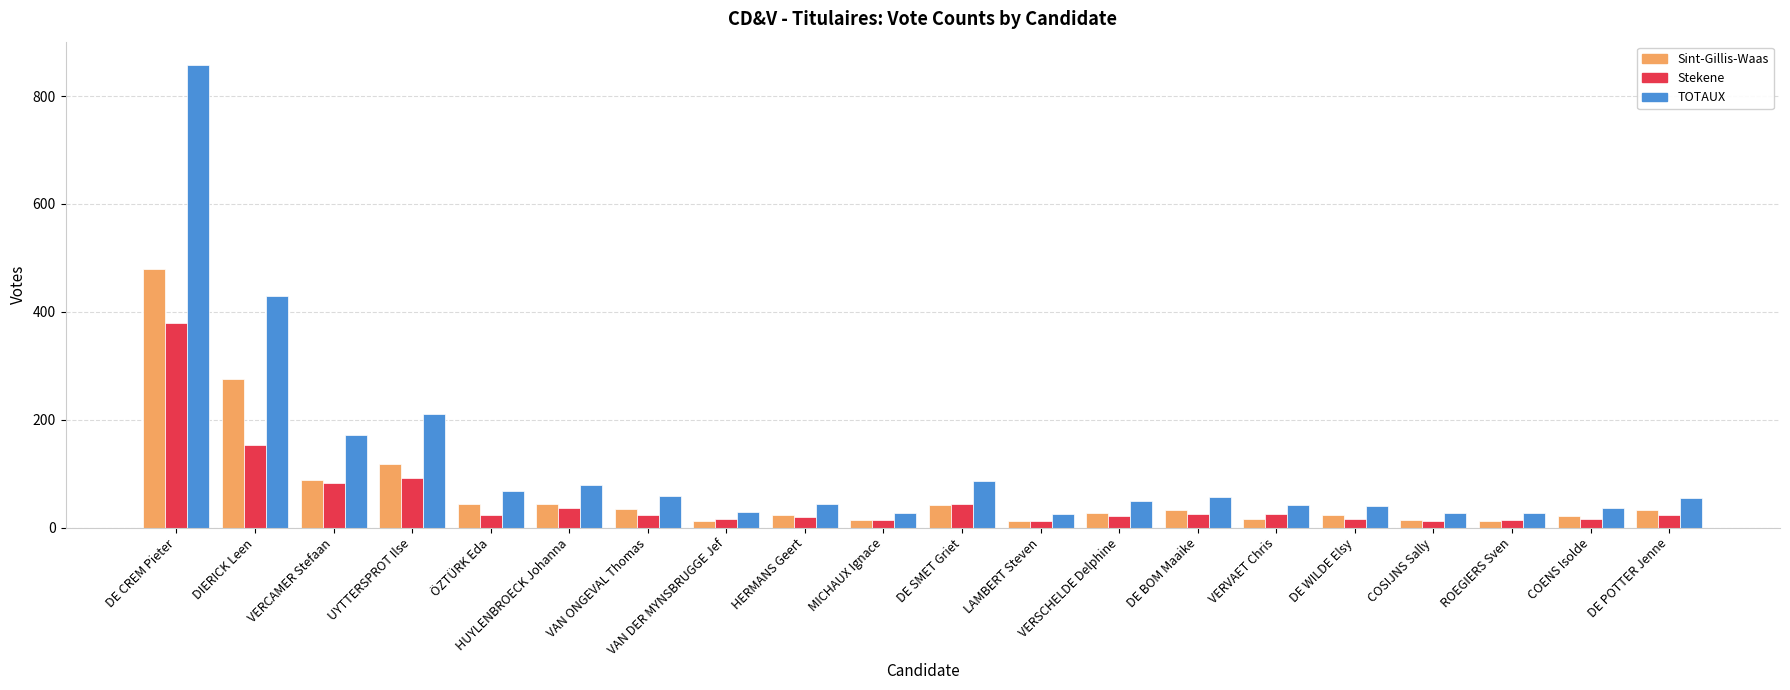

What is the difference between the maximum and second lowest values in the Stekene series?

366